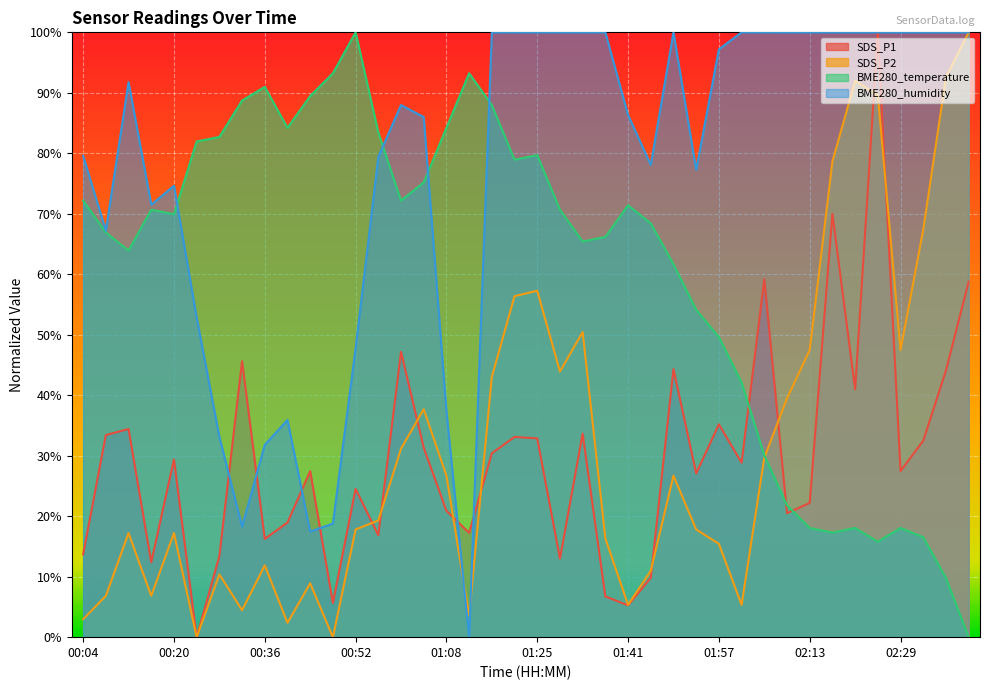

Does the chart display data point markers on the line(s)?

No